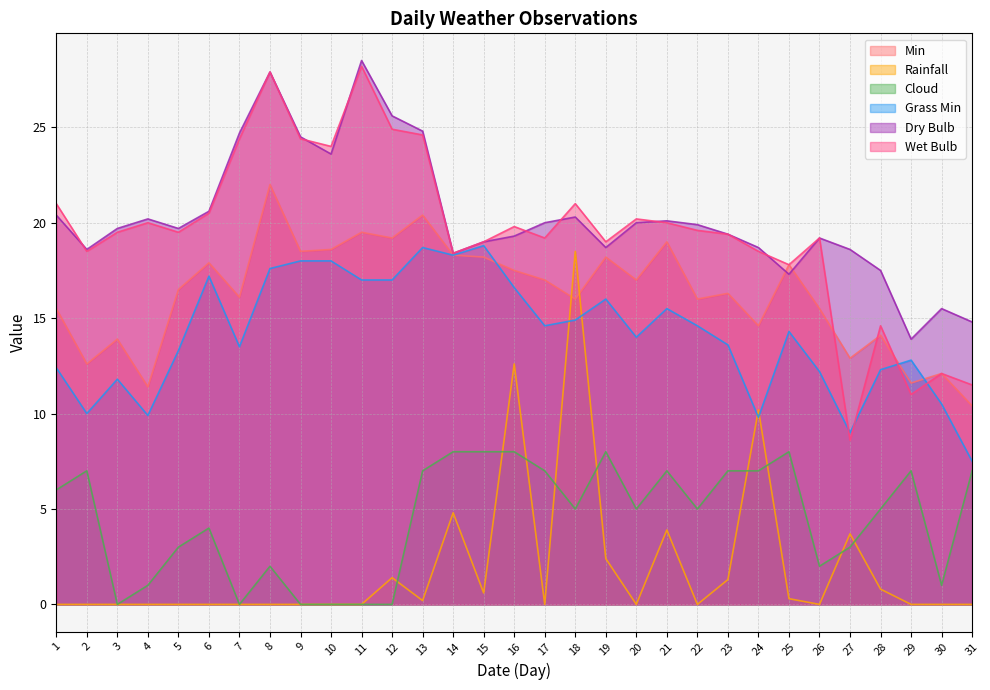

How many times do Grass Min and Min cross each other?

3